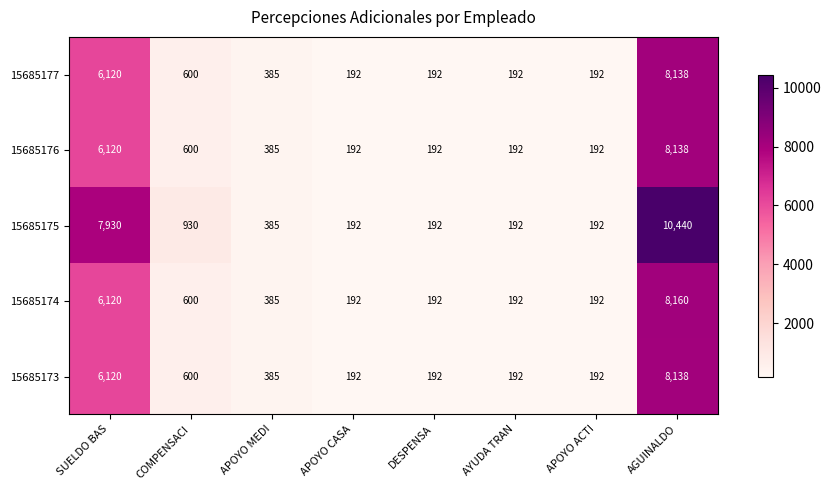

At which label does 15685176 first exceed 385?

SUELDO BAS